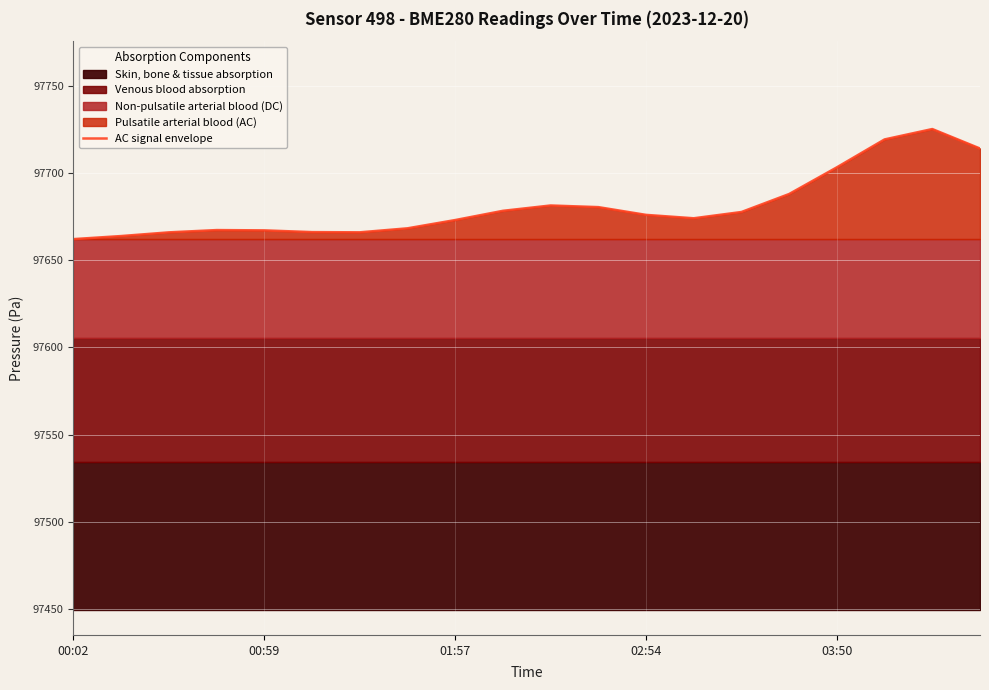

What is the sum of all values?

1953616.8